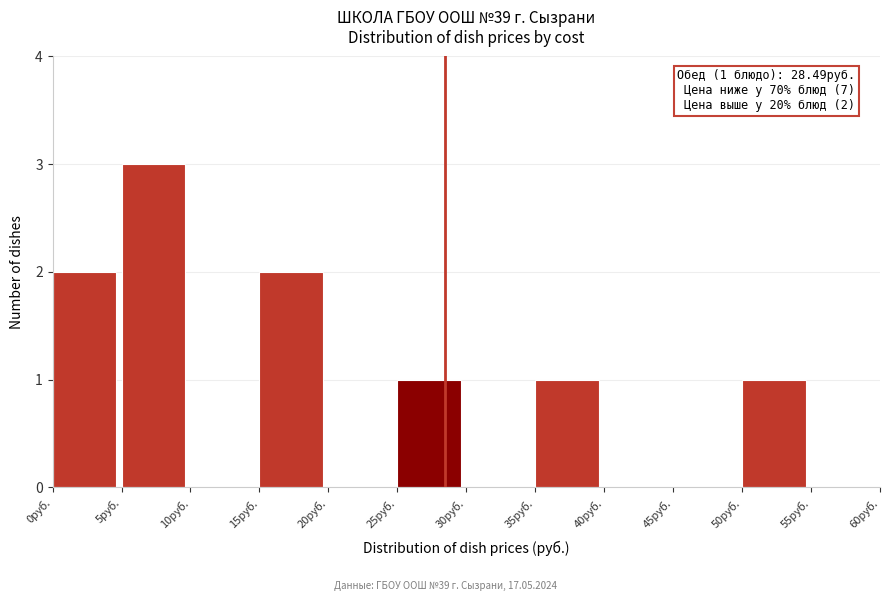

Over which range of the x-axis is the bar tallest?

5 to 10